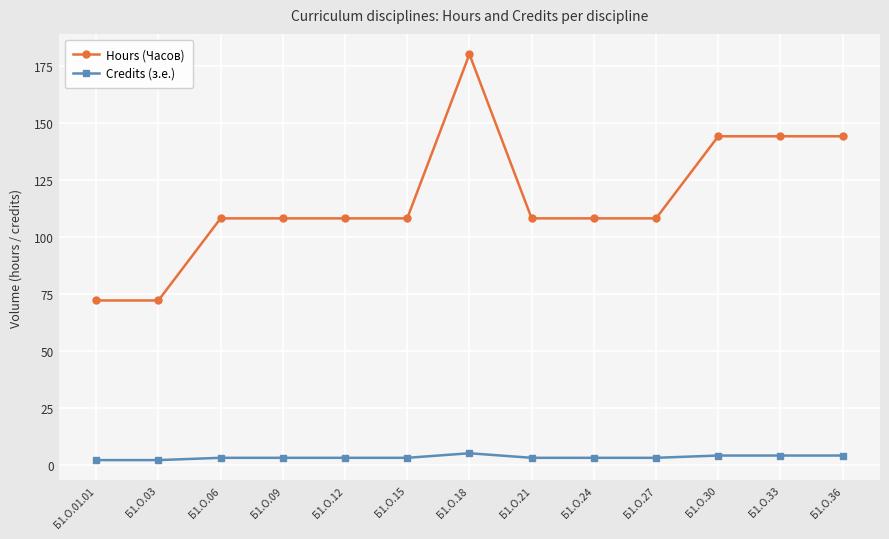

At which category is the sum across all series the highest?

Б1.О.18